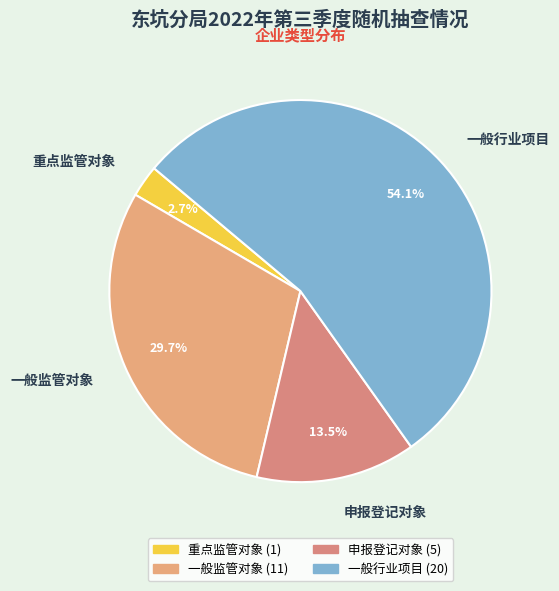

Rank the categories by value from lowest to highest.

重点监管对象, 申报登记对象, 一般监管对象, 一般行业项目